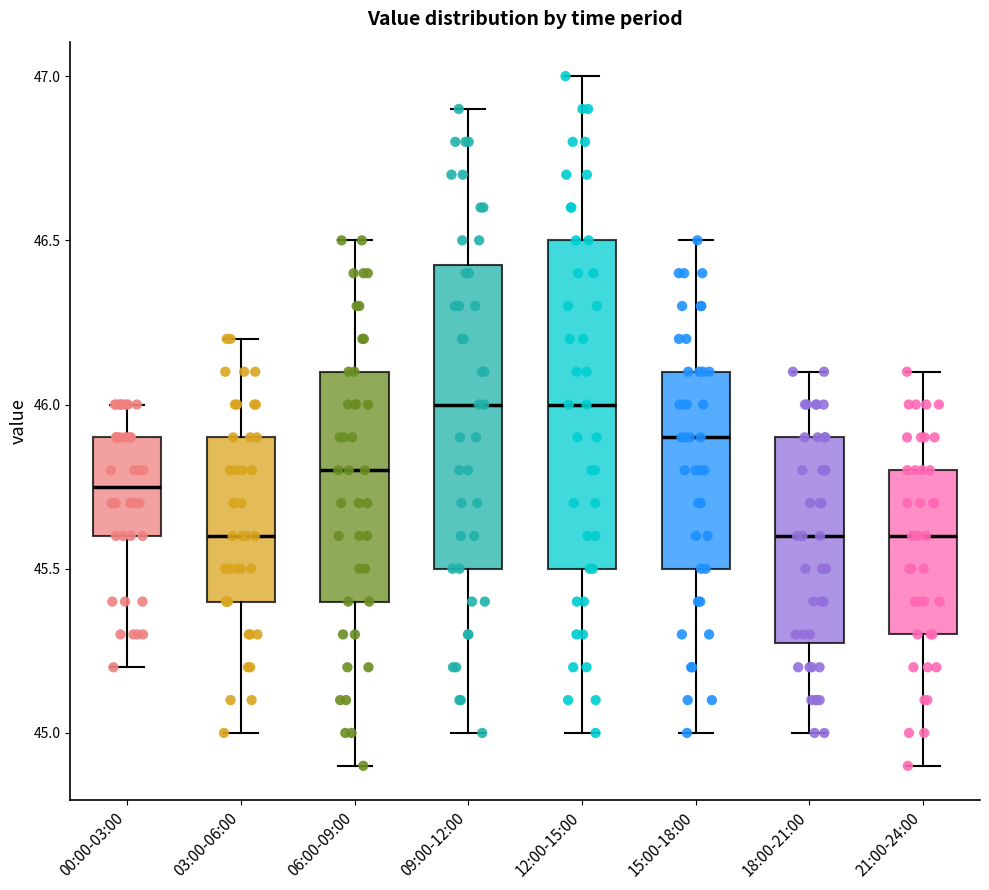

Comparing the boxes themselves (not the whiskers), which one is the tallest?

12:00-15:00